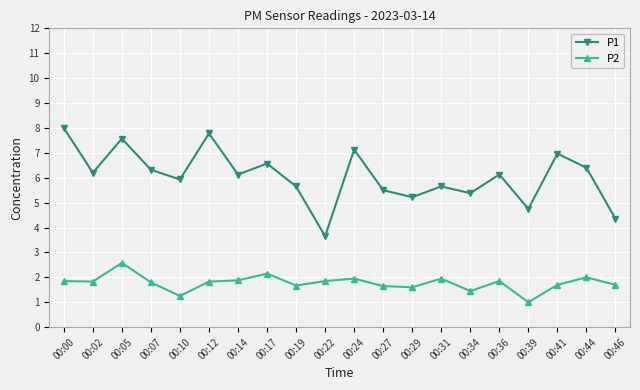

How many interior local peaks does the P1 series have?

7